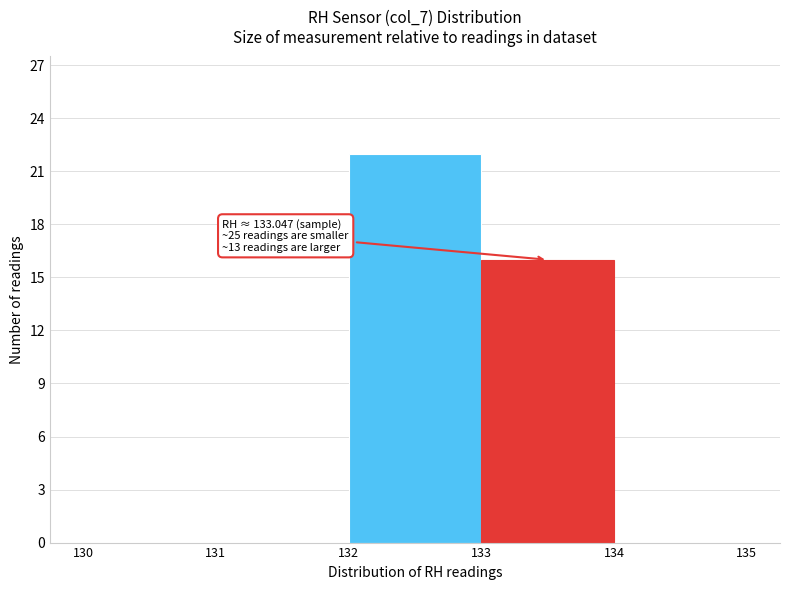

Over which range of the x-axis is the bar tallest?

132 to 133